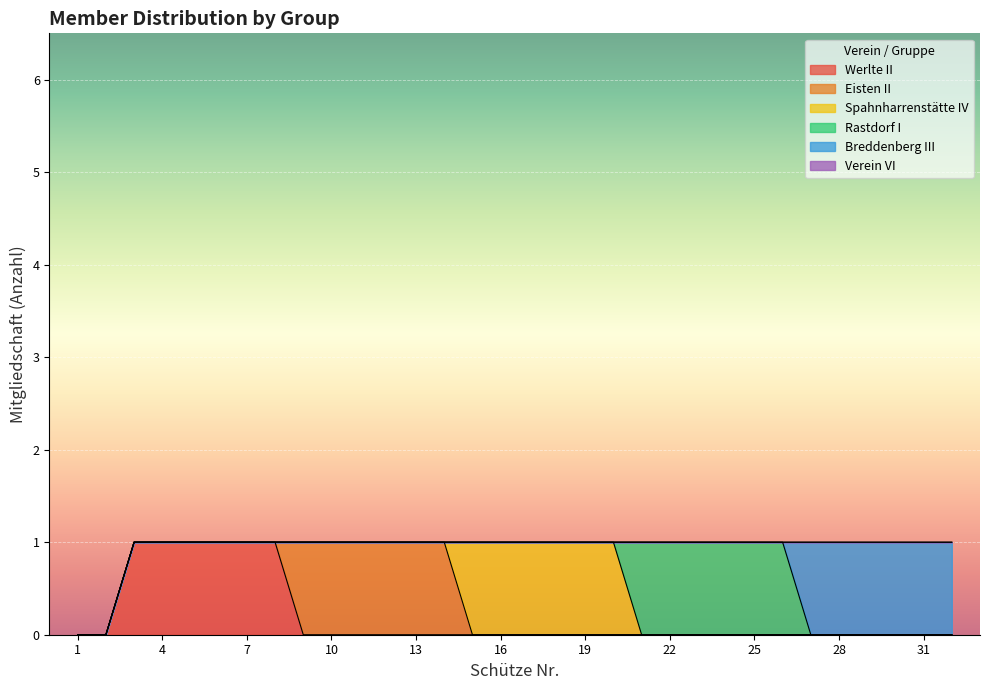

True or false: Werlte II and Spahnharrenstätte IV intersect in this chart.

False